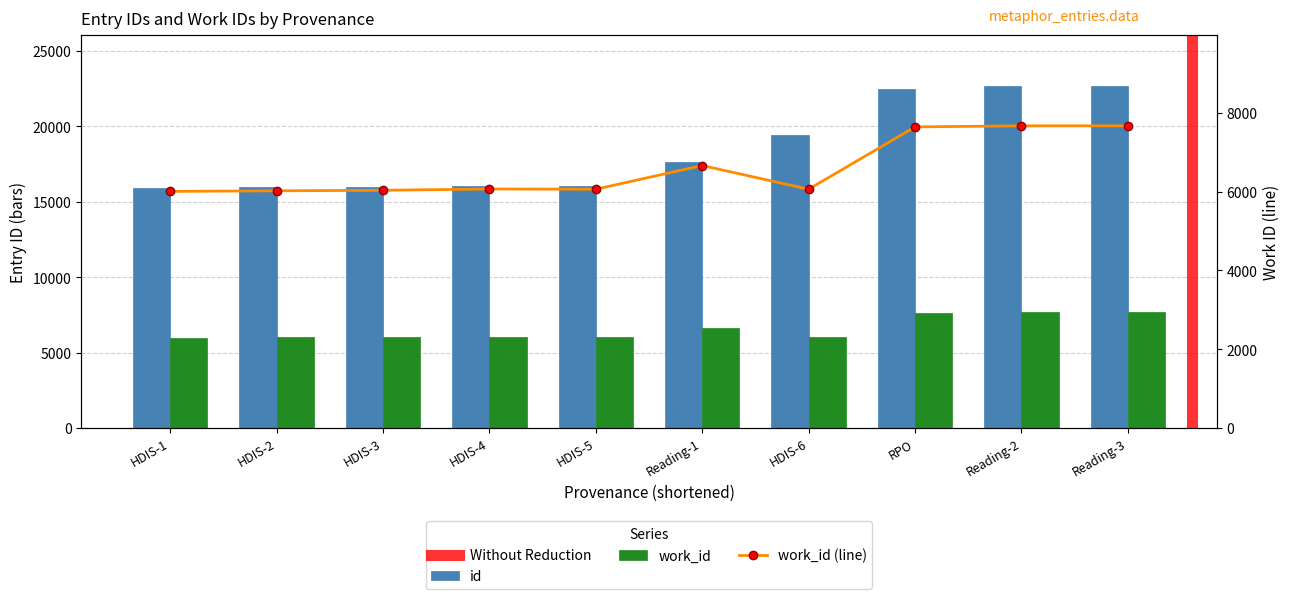

Which series has the widest spread of values?

id